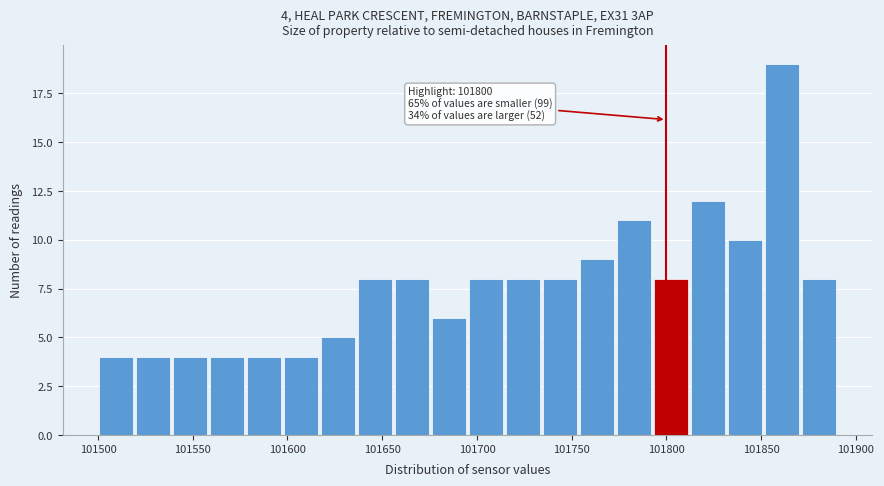

Read against the x-axis, roughly where is the centre of the tallest bar?

101860